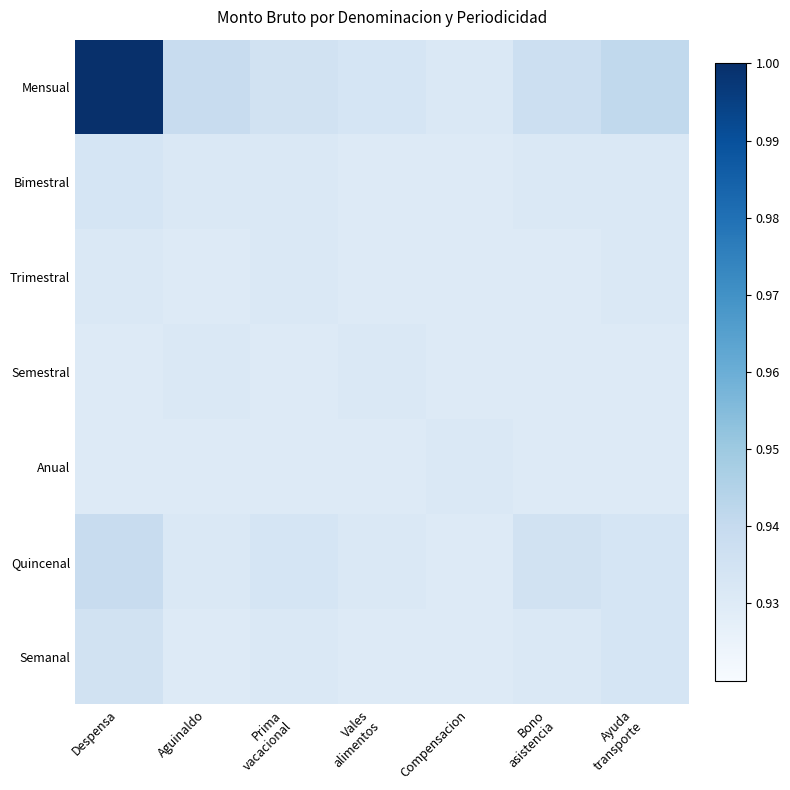

Which label corresponds to the smallest value in the chart?

Vales
alimentos